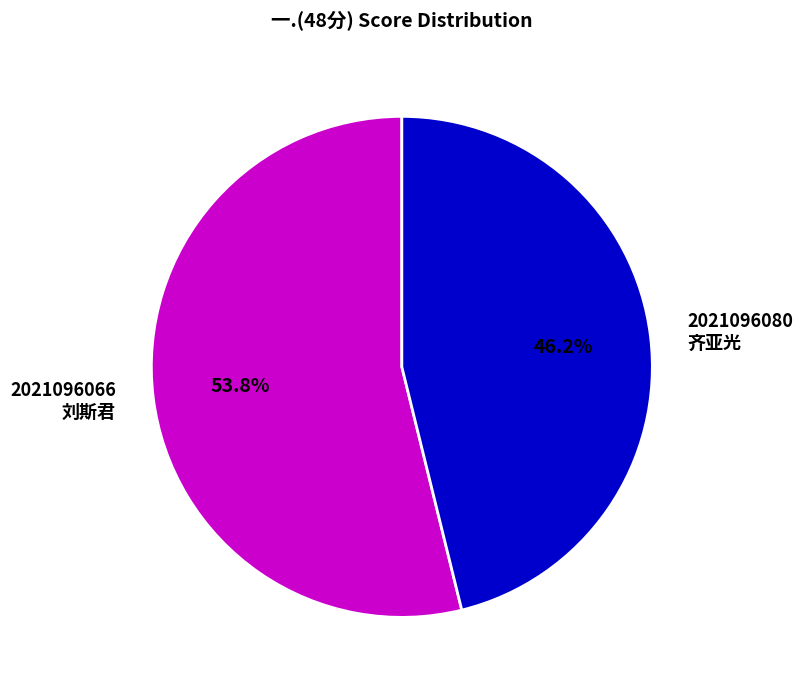

Combined, do 2021096066 刘斯君 and 2021096080 齐亚光 account for over 50%?

Yes